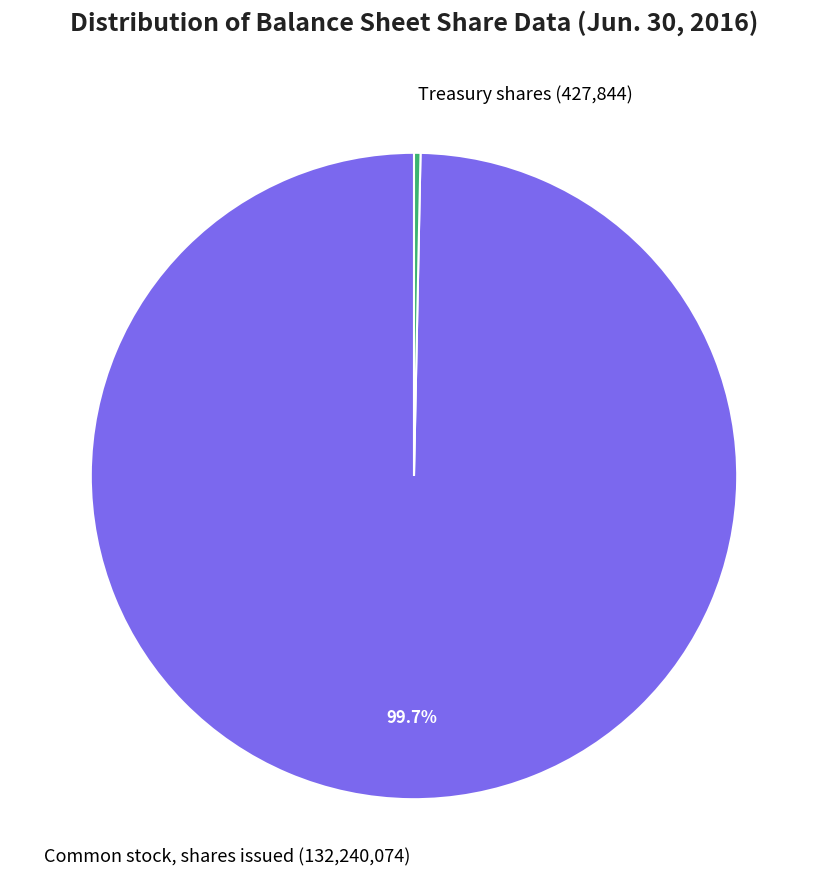

Which has a higher value, Treasury shares (427,844) or Common stock, shares issued (132,240,074)?

Common stock, shares issued (132,240,074)